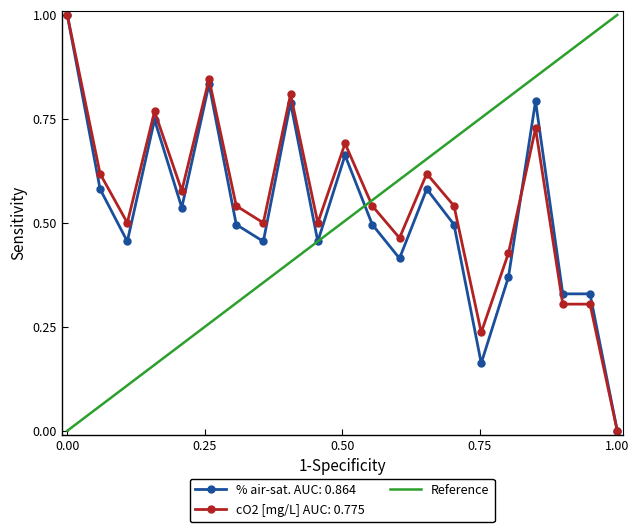

What is the highest value of the % air-sat. AUC: 0.864 series?

1.0